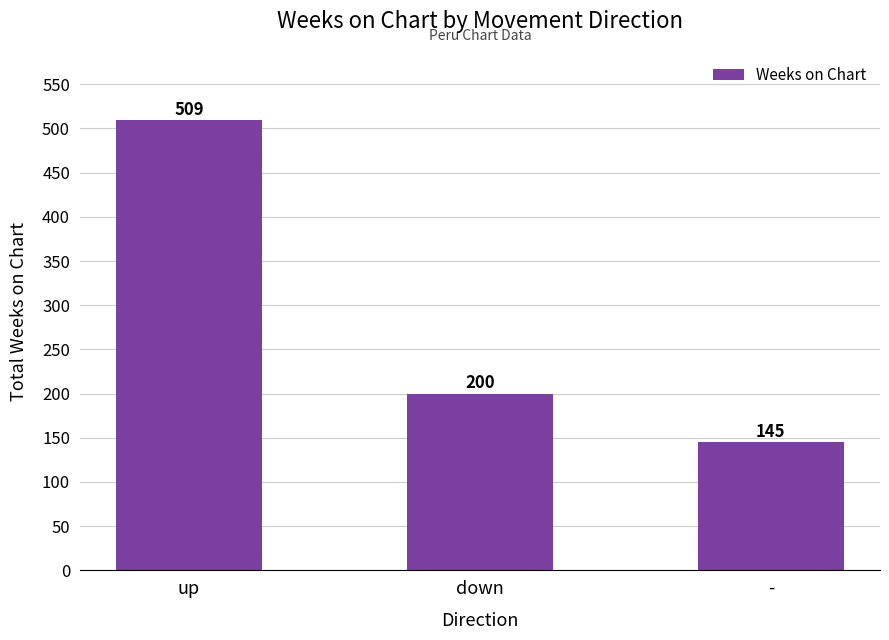

Reading right to left, extract all data points from this chart.

-=145	down=200	up=509